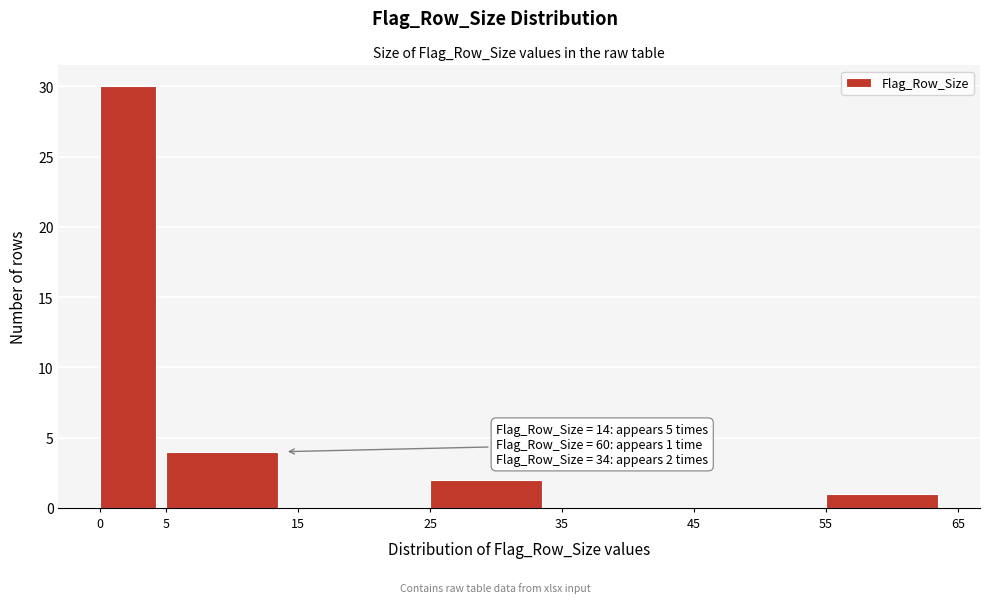

Which range on the x-axis has the tallest bar?

0 to 5